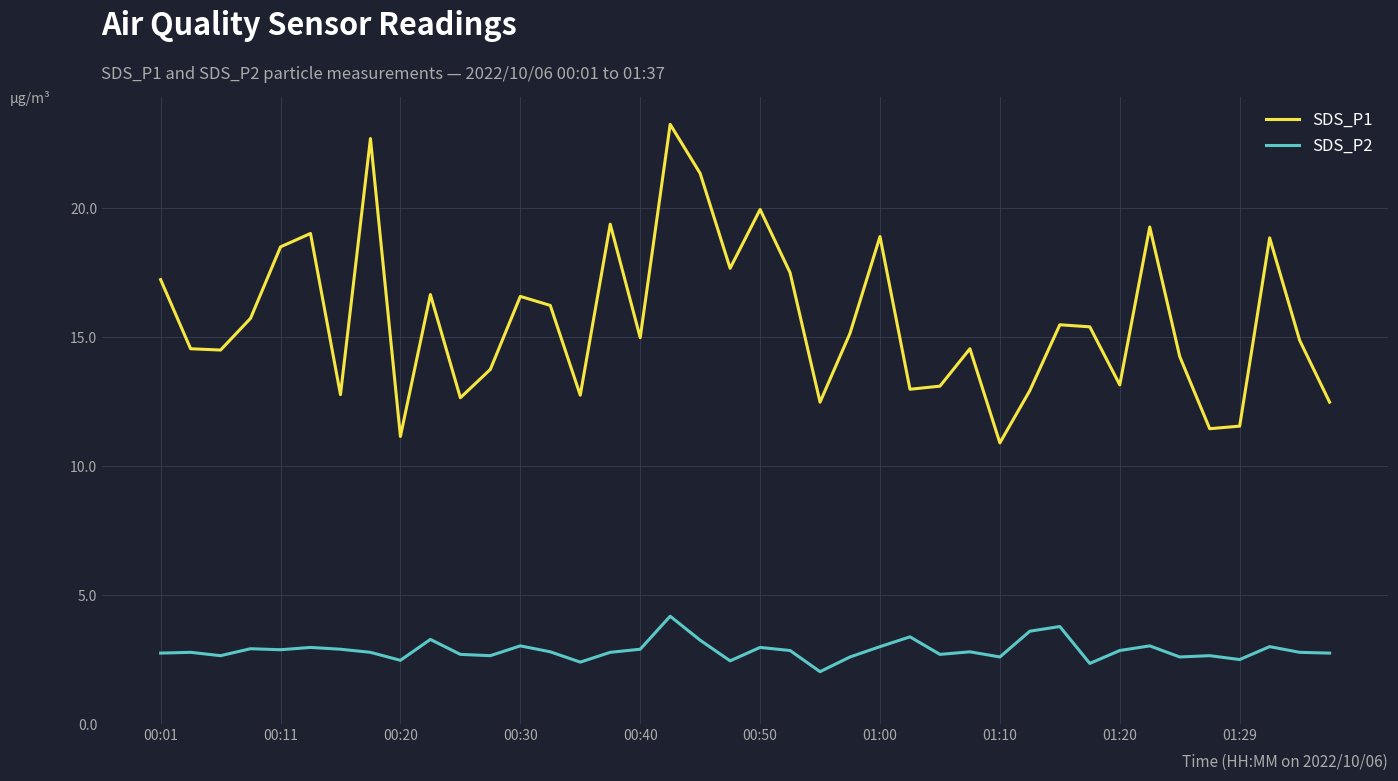

List the series in order of their overall mean, lowest first.

SDS_P2, SDS_P1